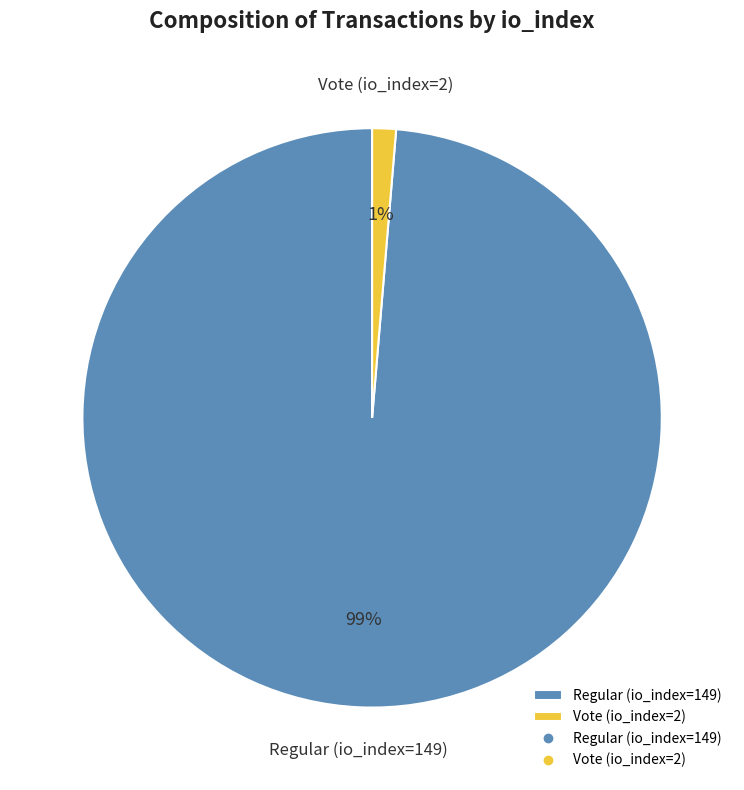

Is Regular (io_index=149) the majority of the pie?

Yes